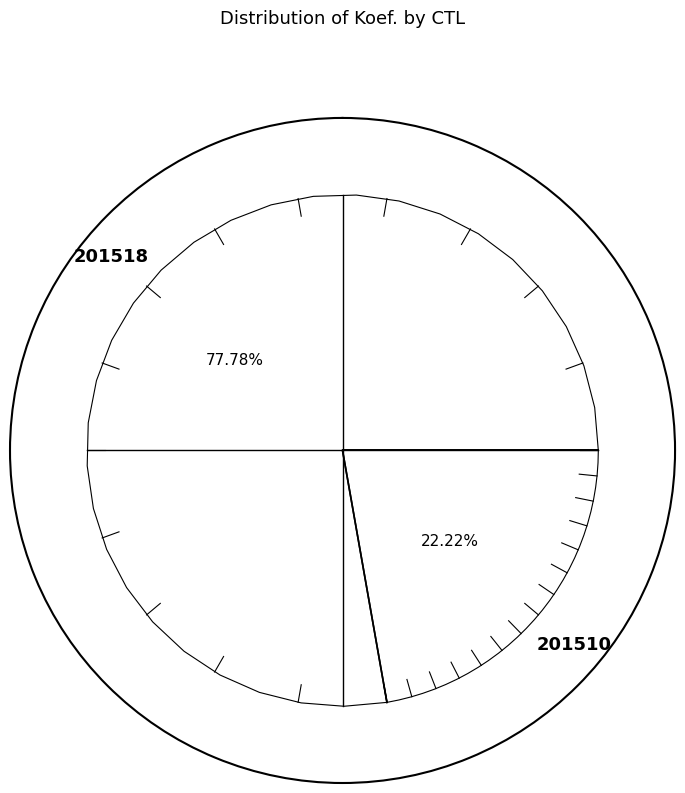

Count the number of slices in the pie.

2